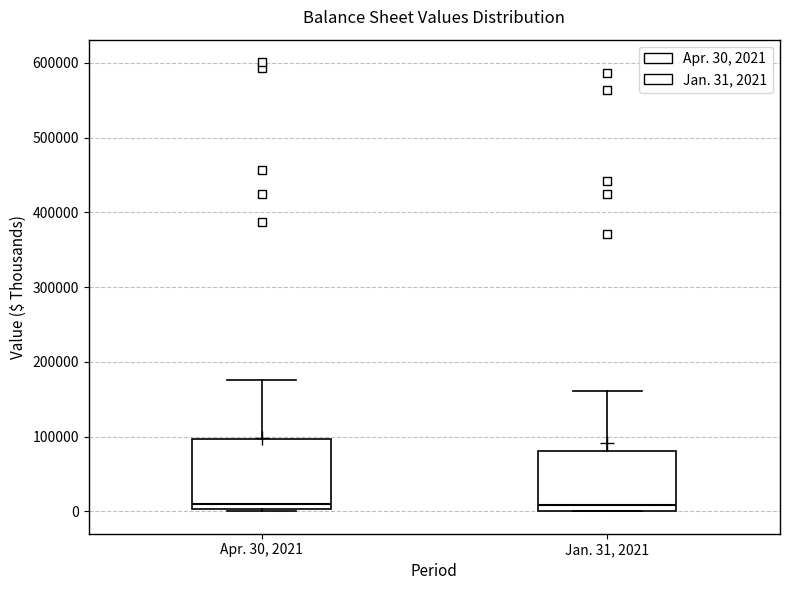

Which box is the tallest, from its lower edge to its upper edge?

Apr. 30, 2021